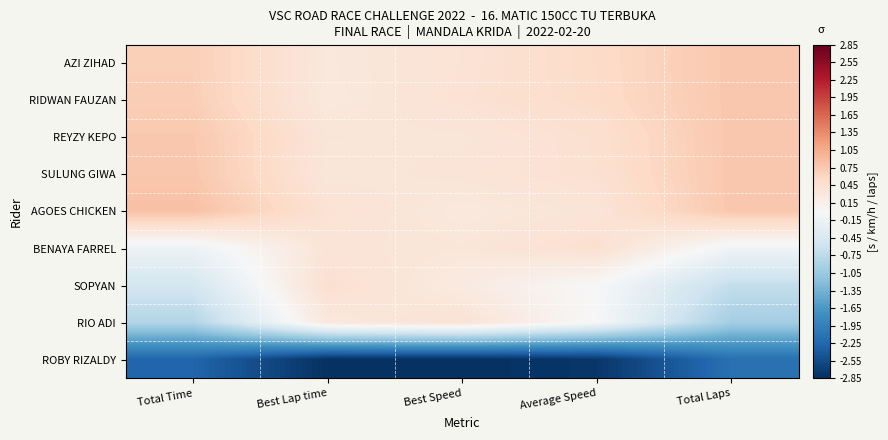

Reading left to right, what are all the values shown in this chart?

AZI ZIHAD: Total Time=0.7	Best Lap time=0.3	Best Speed=0.4	Average Speed=0.5	Total Laps=0.8
RIDWAN FAUZAN: Total Time=0.7	Best Lap time=0.3	Best Speed=0.4	Average Speed=0.5	Total Laps=0.8
REYZY KEPO: Total Time=0.8	Best Lap time=0.4	Best Speed=0.3	Average Speed=0.5	Total Laps=0.8
SULUNG GIWA: Total Time=0.8	Best Lap time=0.3	Best Speed=0.4	Average Speed=0.4	Total Laps=0.8
AGOES CHICKEN: Total Time=0.8	Best Lap time=0.4	Best Speed=0.3	Average Speed=0.4	Total Laps=0.8
BENAYA FARREL: Total Time=-0.1	Best Lap time=0.4	Best Speed=0.3	Average Speed=0.5	Total Laps=-0.1
SOPYAN: Total Time=-0.5	Best Lap time=0.5	Best Speed=0.3	Average Speed=-0.0	Total Laps=-0.7
RIO ADI: Total Time=-0.9	Best Lap time=0.3	Best Speed=0.4	Average Speed=-0.0	Total Laps=-1.0
ROBY RIZALDY: Total Time=-2.3	Best Lap time=-2.8	Best Speed=-2.8	Average Speed=-2.8	Total Laps=-2.1